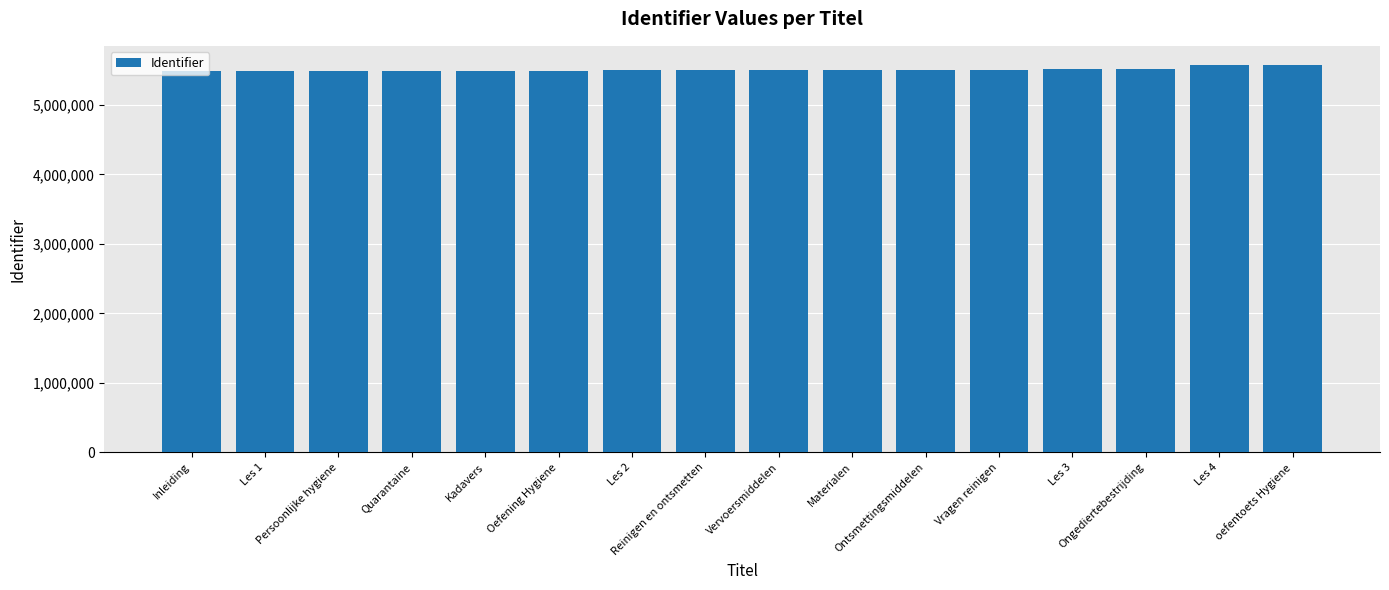

The value at Quarantaine is 5492382. True or false?

True